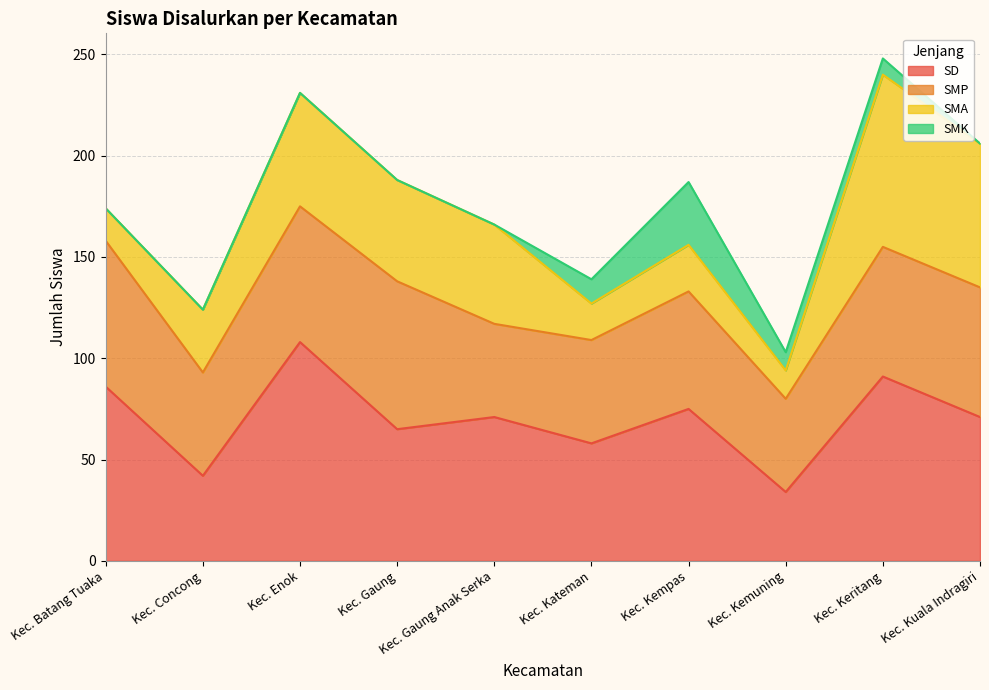

Where is the first local maximum for SMP?

Kec. Gaung